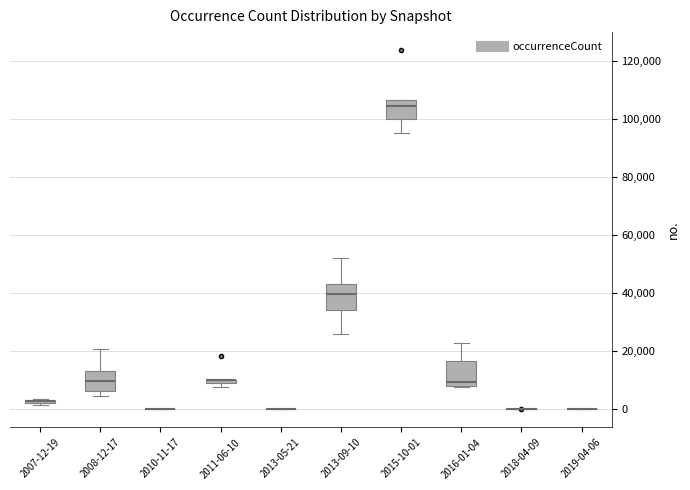

Where is the lower edge of the box for 2007-12-19 on the y-axis? The values are not printed on the chart, so give them approximately, as read against the axis.

2000